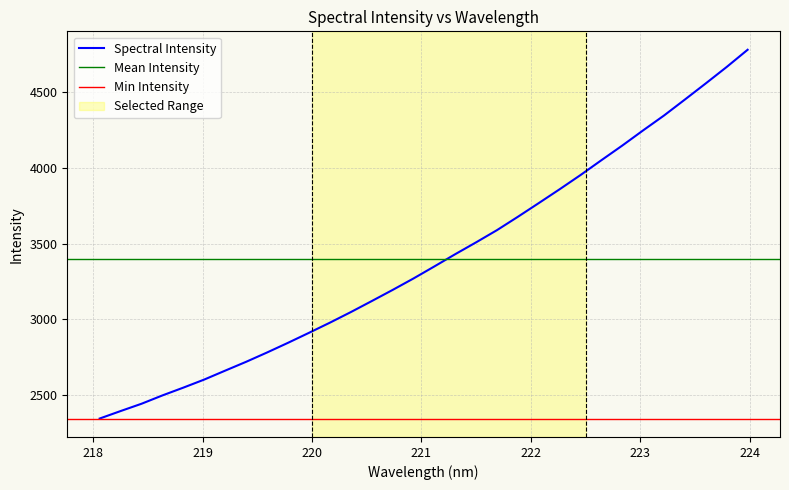

What is the sum of the values at 222.263 and 218.6332?

6355.1